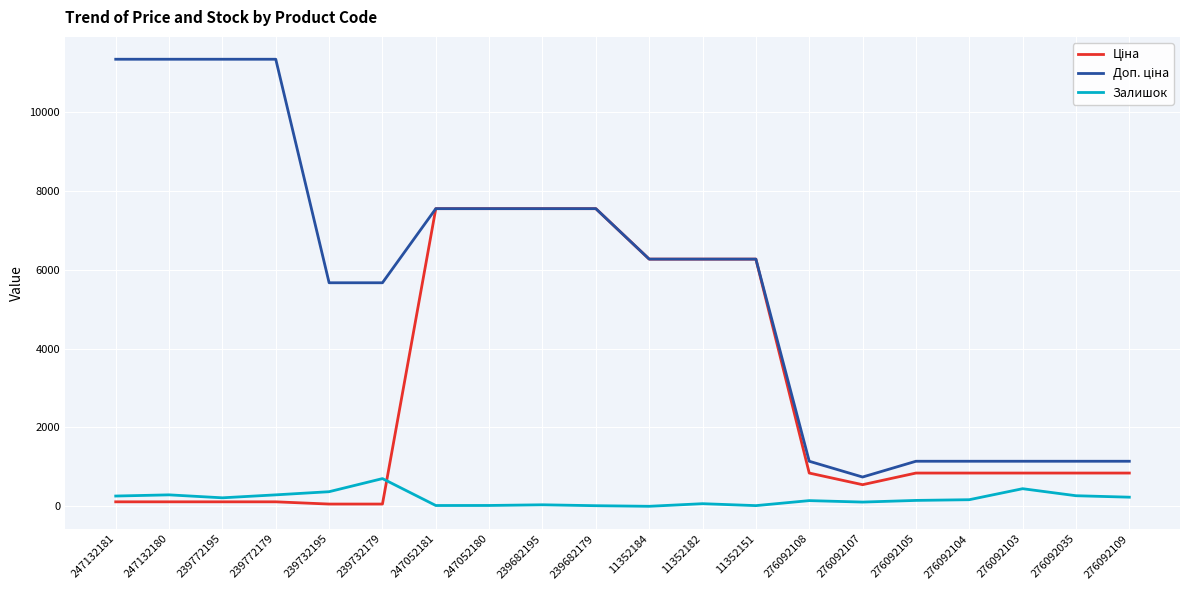

Is it true that Залишок equals 231.0 at 276092109?

True